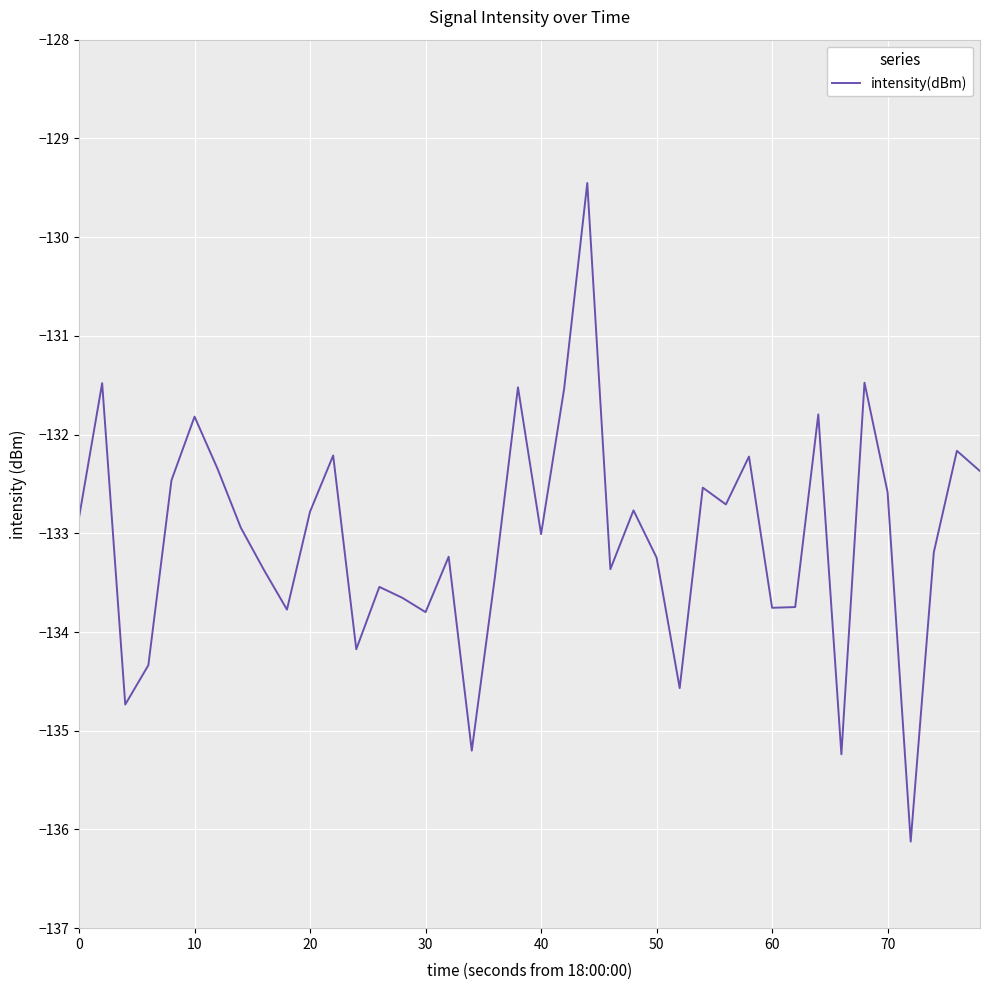

What is the smallest value displayed?

-136.1